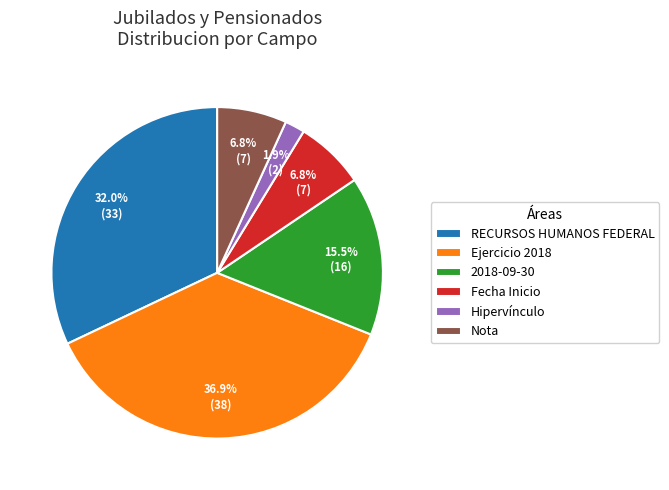

The Nota slice represents 16% of the pie. True or false?

False